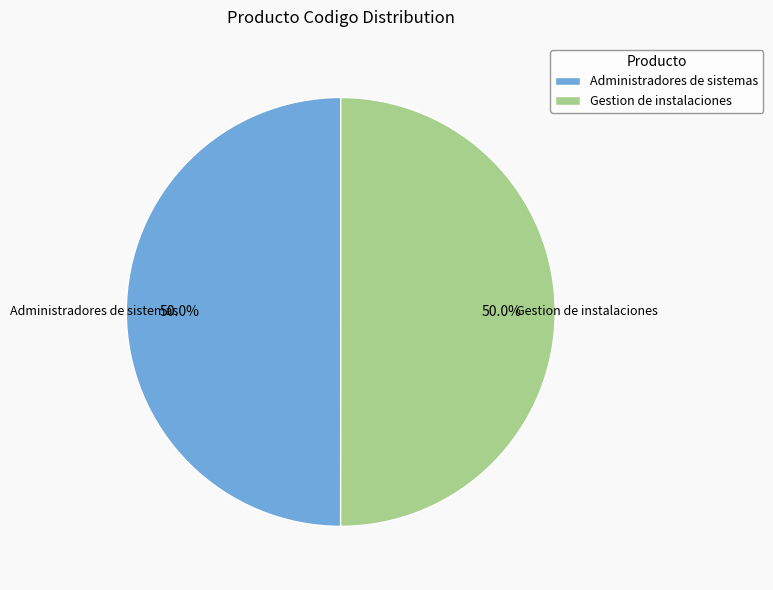

Is it true that Administradores de sistemas is 50% of the pie?

True